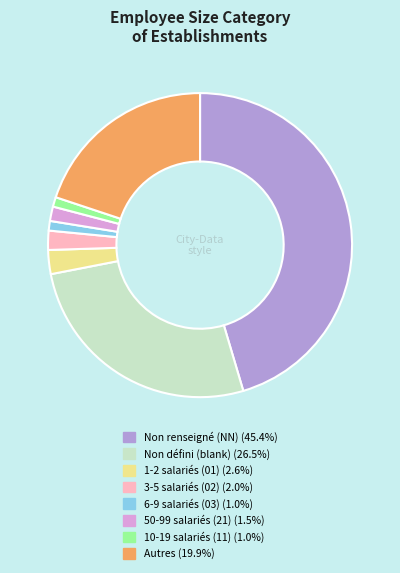

Is there any slice that represents more than half of the pie?

No